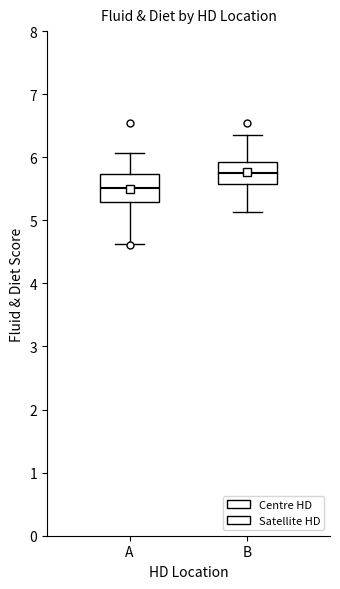

Where does the median line of the box for B sit on the y-axis? The values are not printed on the chart, so give them approximately, as read against the axis.

5.8